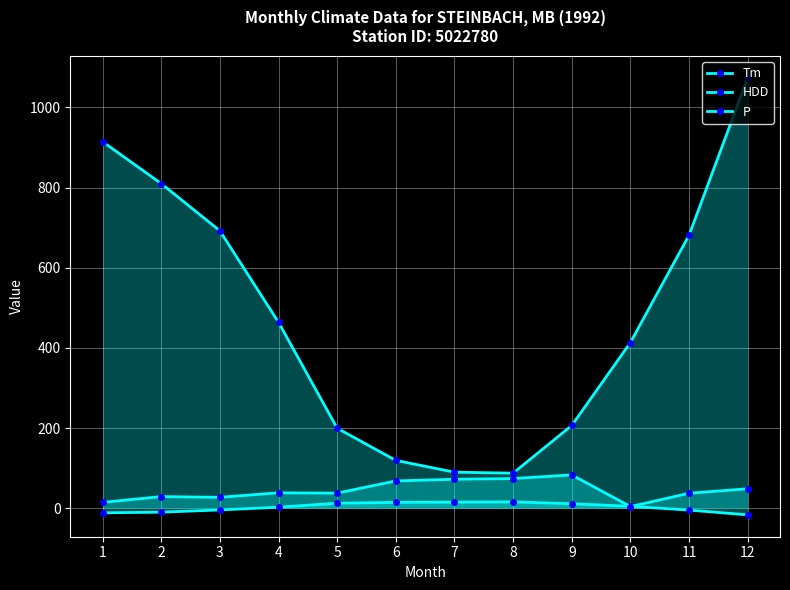

What is the total value across all series at 11?

714.0